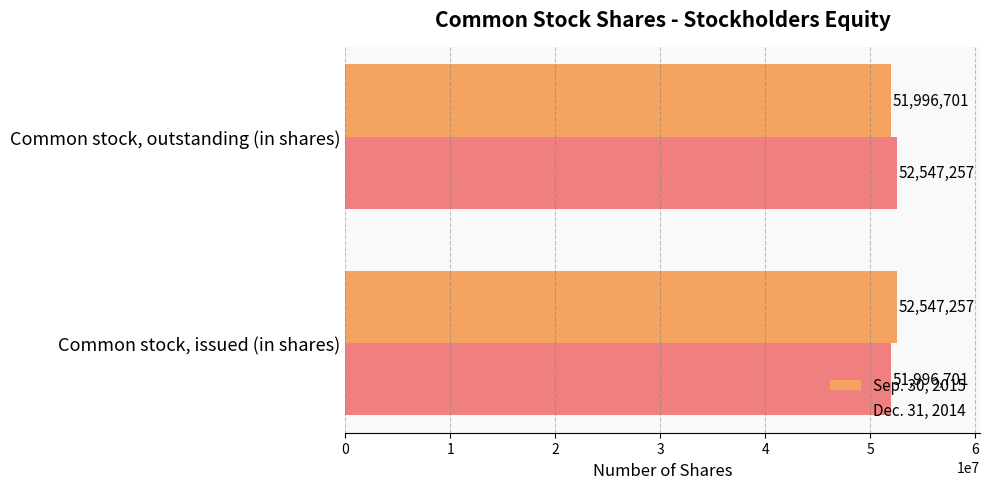

Is it true that Dec. 31, 2014 equals 23059447 at Common stock, issued (in shares)?

False